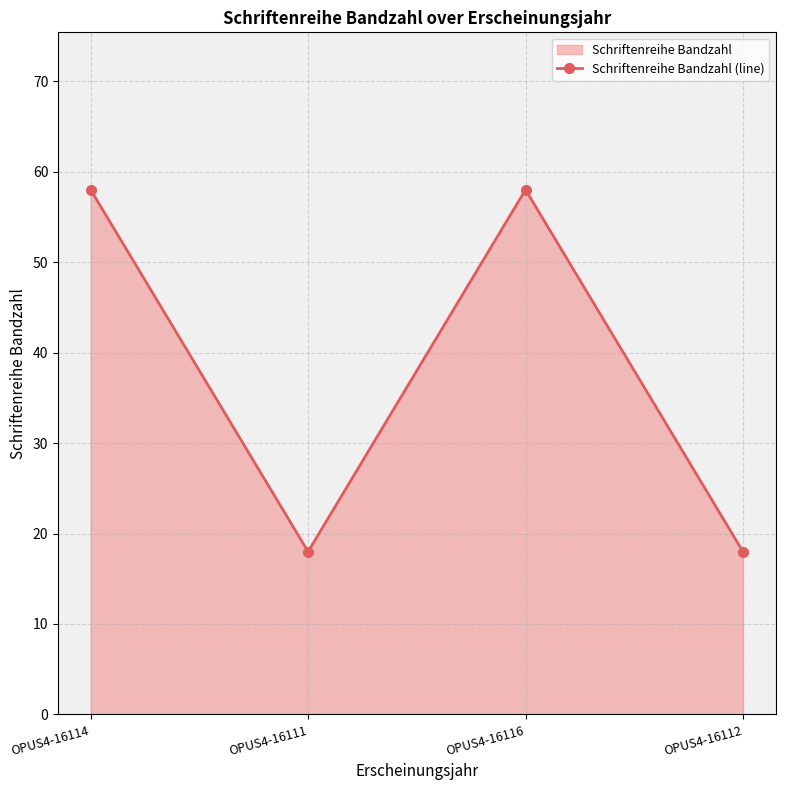

Reading left to right, list all the values displayed in this chart.

OPUS4-16114=58	OPUS4-16111=18	OPUS4-16116=58	OPUS4-16112=18